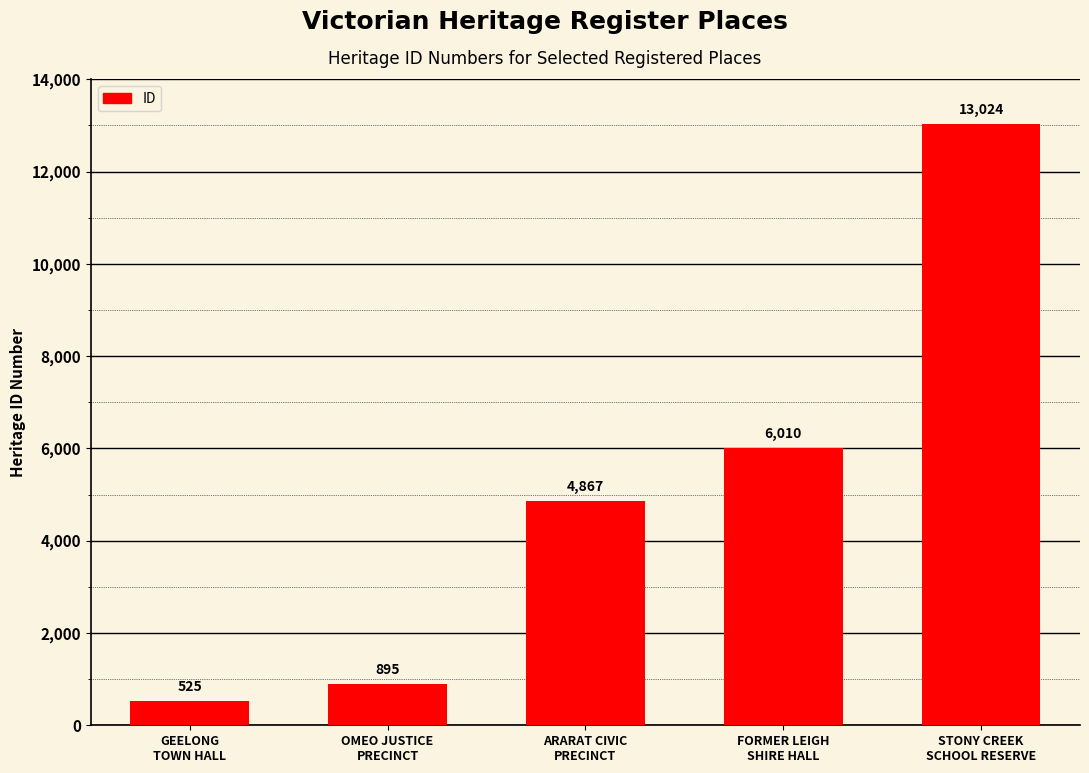

What is the label of the 3rd bar from the left?

ARARAT CIVIC
PRECINCT